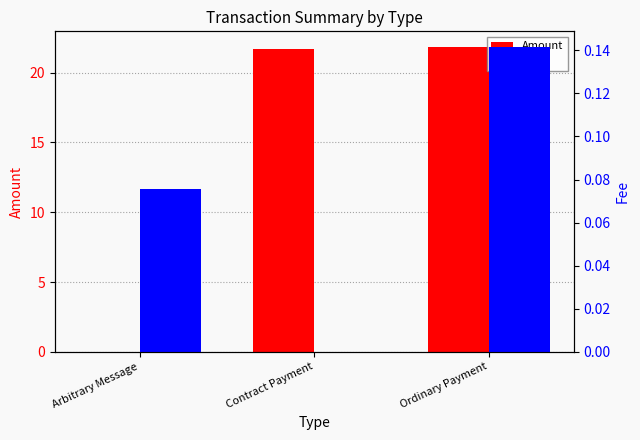

How many values in Amount are above zero?

2